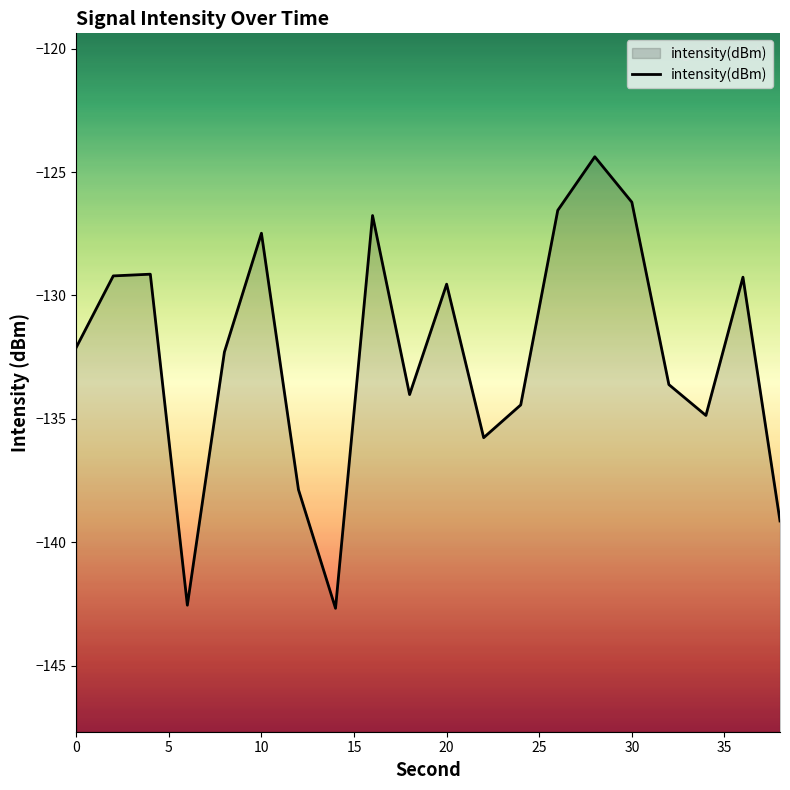

What is the smallest value displayed?

-142.7